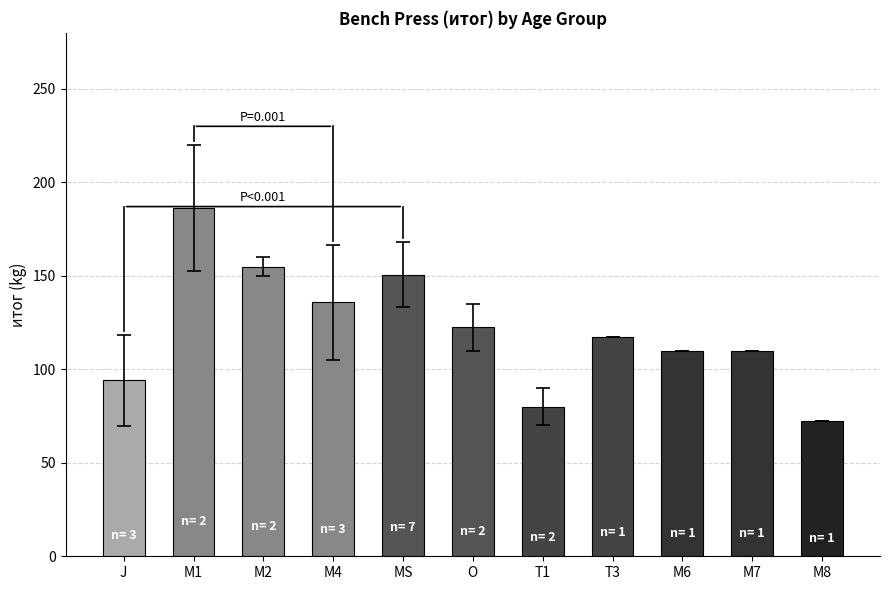

Approximately how many times larger is the value at J compared to M1?

0.5